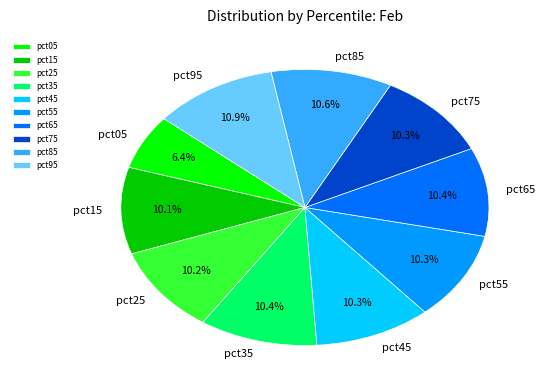

Which slice is the smallest?

pct05